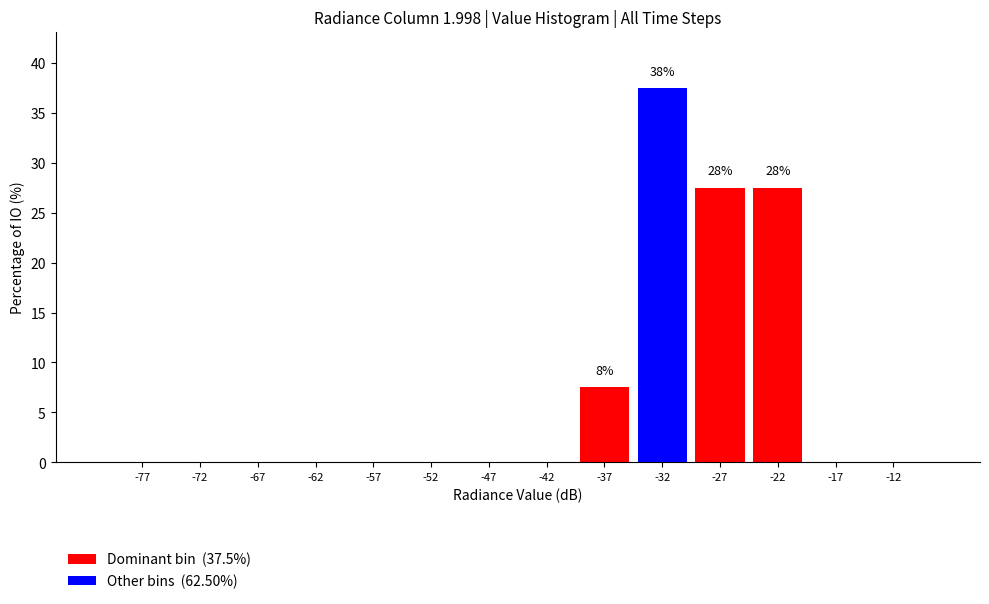

Which range on the x-axis has the tallest bar?

-35 to -30